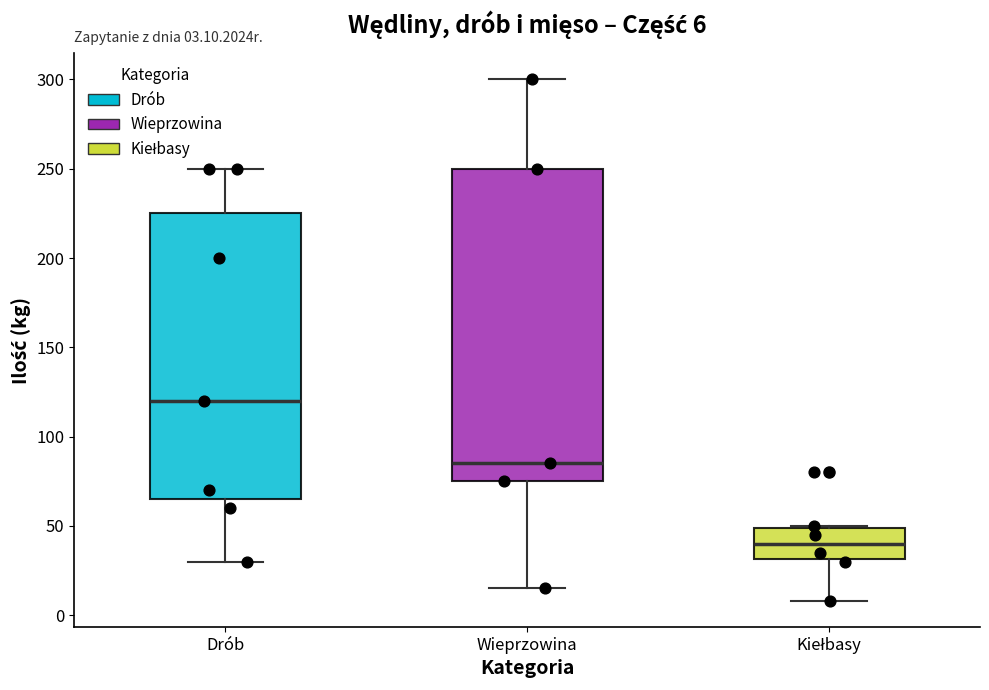

Which box has the highest median line?

Drób